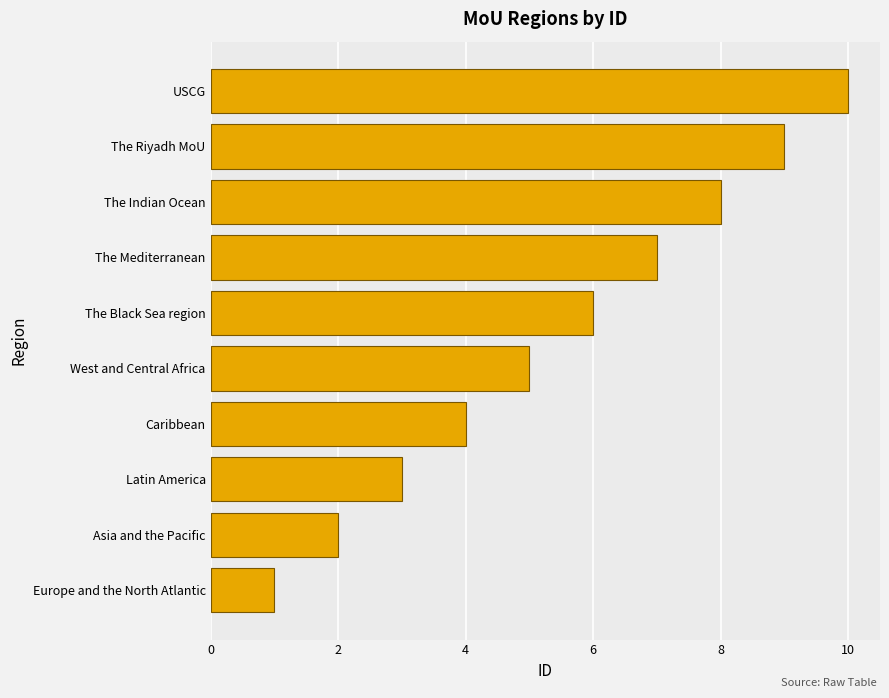

What position from the bottom is Caribbean?

4